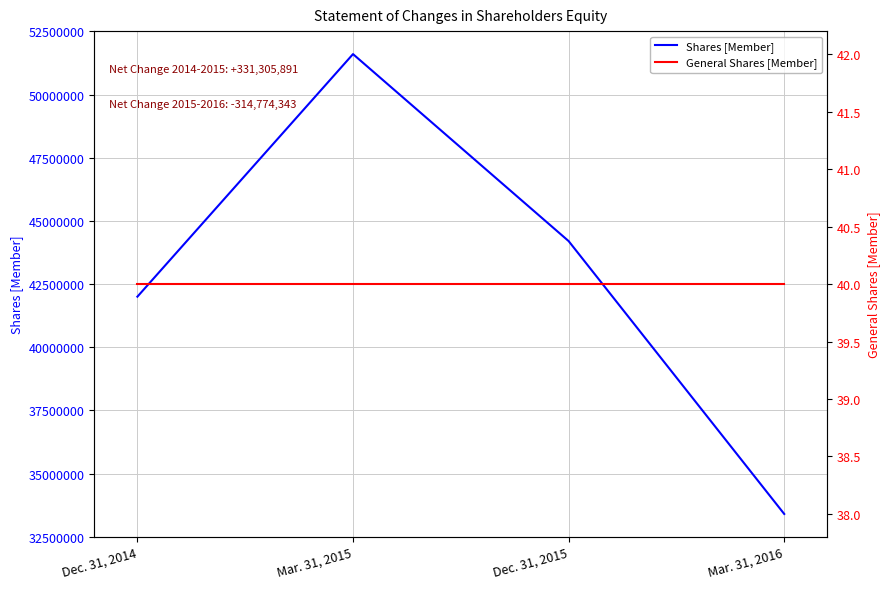

What is the average value of the Shares [Member] series?

42800000